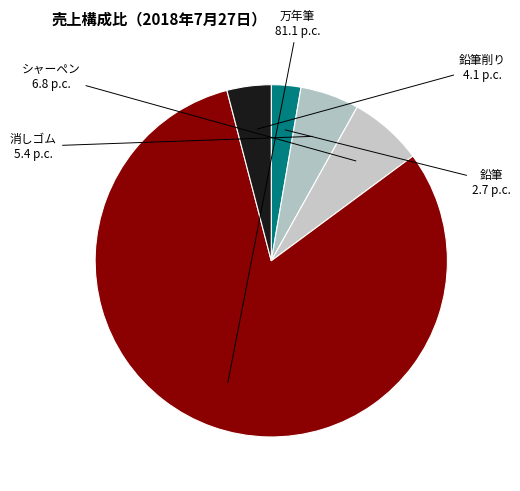

Between シャーペン and 消しゴム, which is larger?

シャーペン